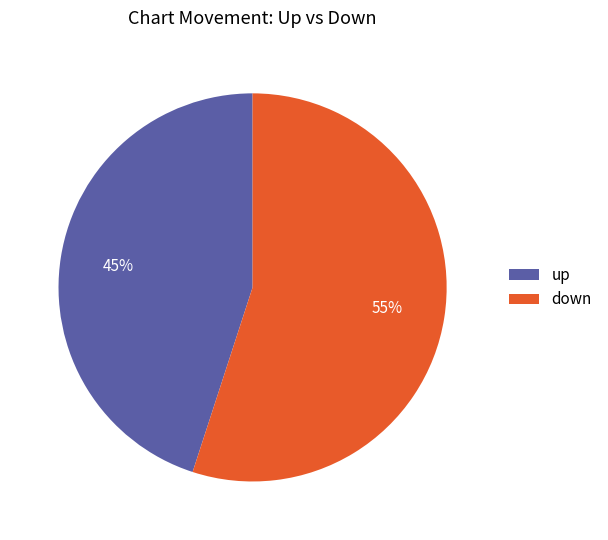

How many segments does this pie chart have?

2